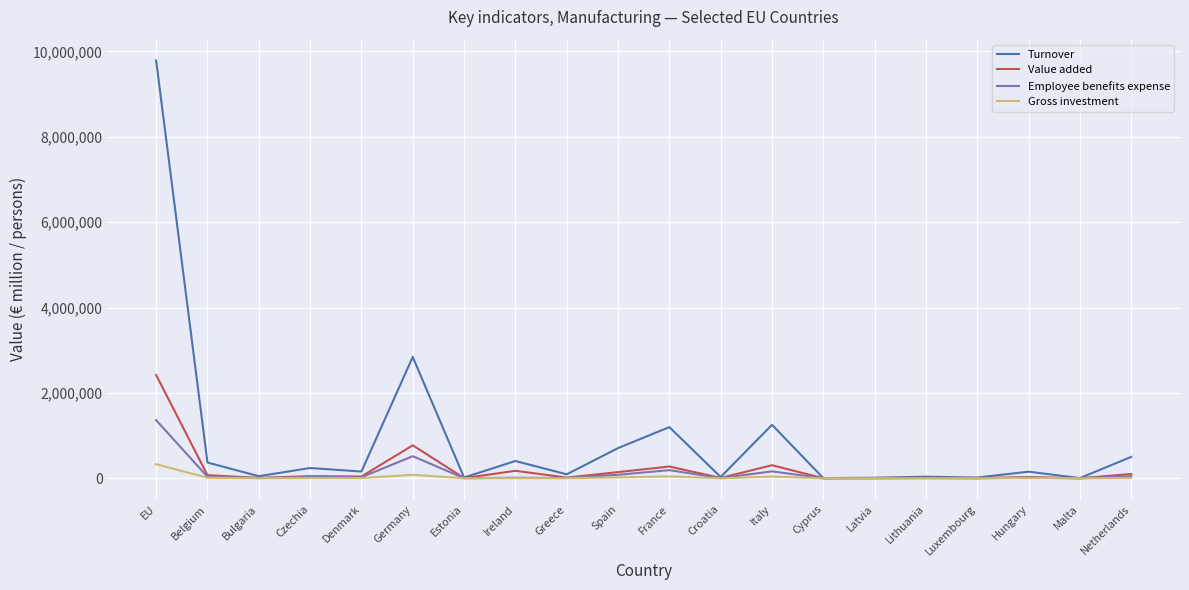

How many values in the Employee benefits expense series exceed 14519?

10